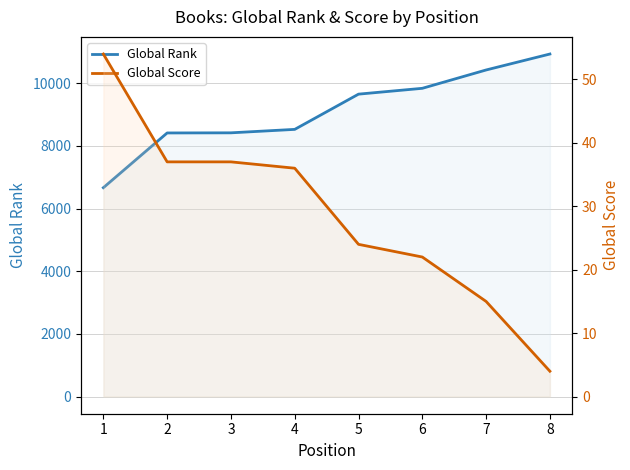

What is the sum of all Global Rank values?

72841